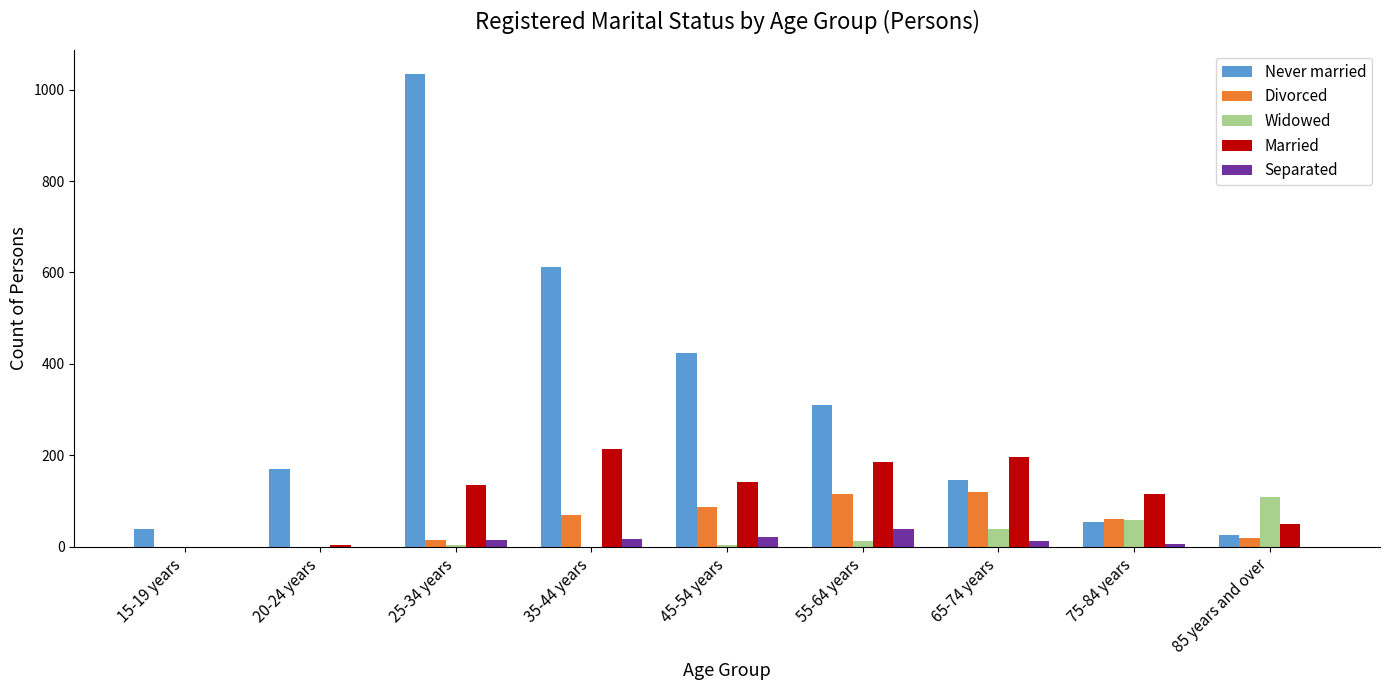

Which series has the largest total across all categories?

Never married